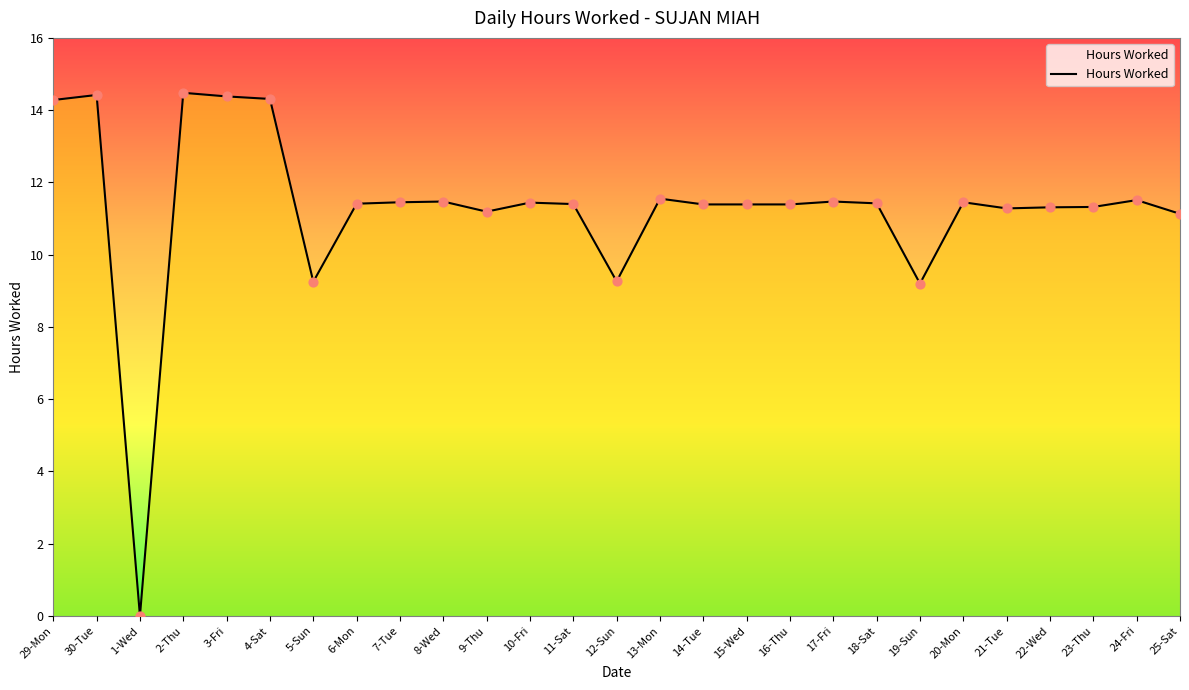

Approximately how many times larger is the value at 9-Thu compared to 11-Sat?

1.0